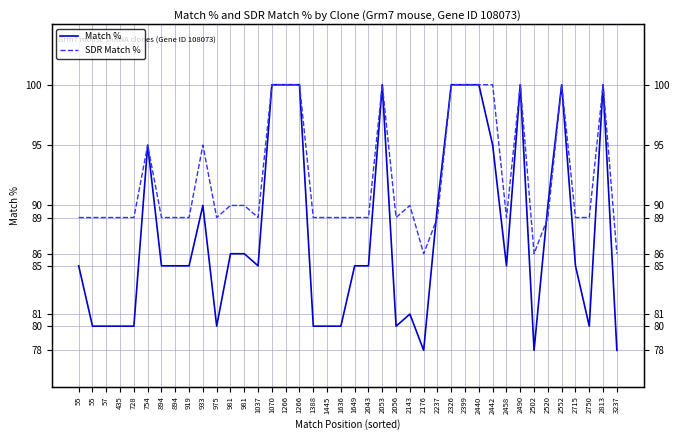

What is the value of the SDR Match % point at the 14th from the left?

89